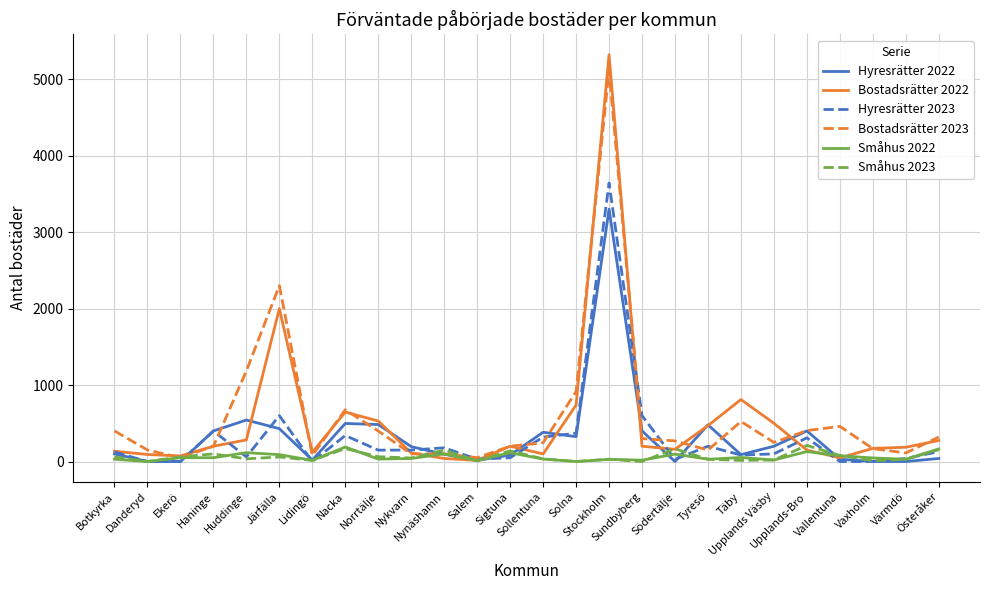

Which series changed the most between Sigtuna and Vallentuna?

Bostadsrätter 2023